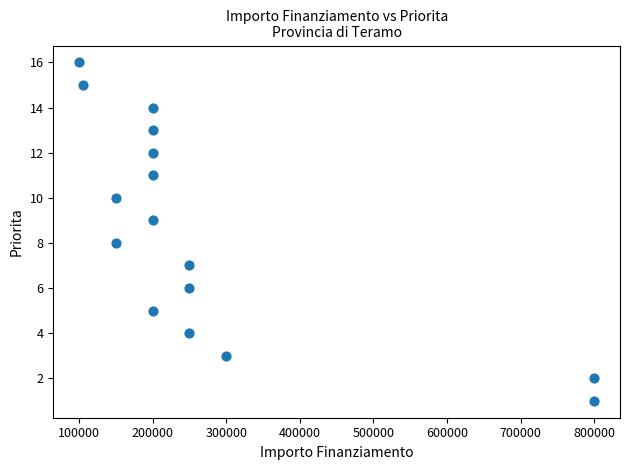

What is the range of Y values (max minus min)?

15